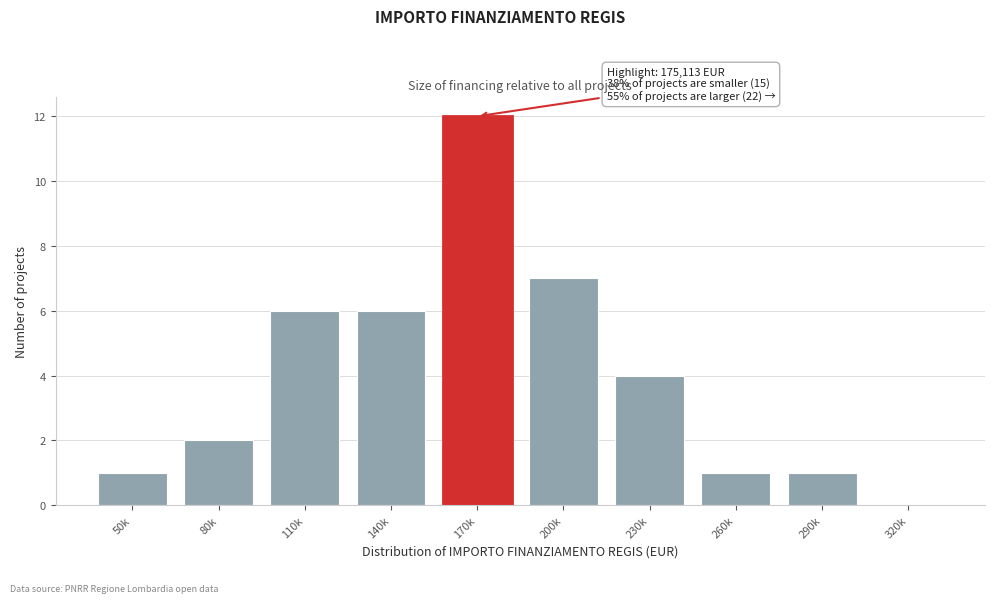

Reading left to right, list all the values displayed in this chart.

50k=1	80k=2	110k=6	140k=6	170k=12	200k=7	230k=4	260k=1	290k=1	320k=0